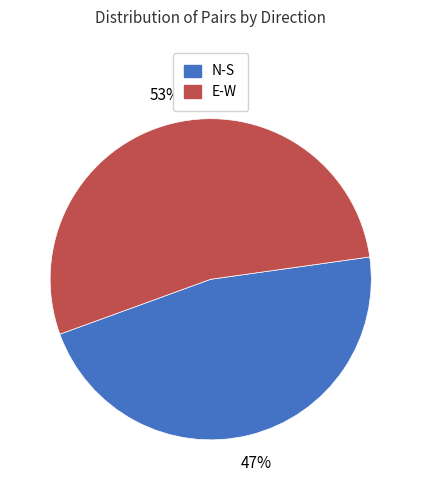

Which slice represents more than half of the pie?

E-W